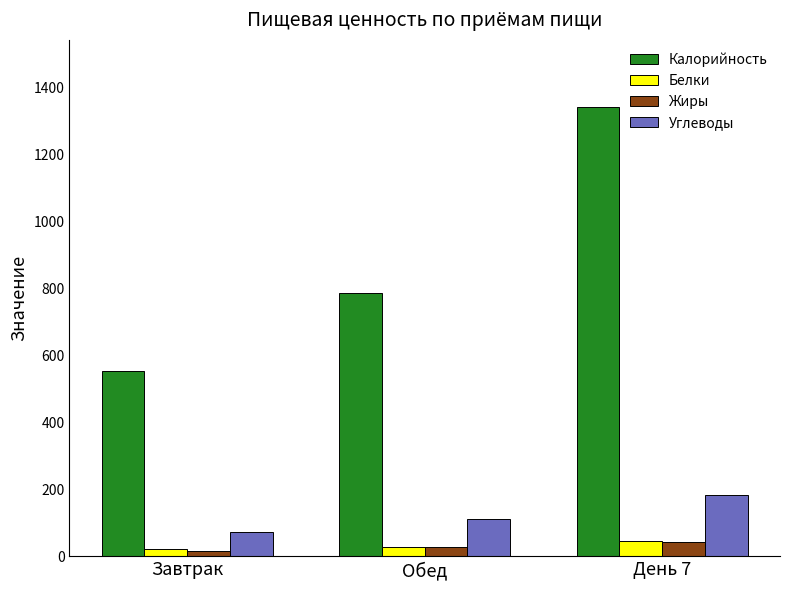

Is the value of Углеводы at Завтрак greater than the value of Жиры at Обед?

Yes